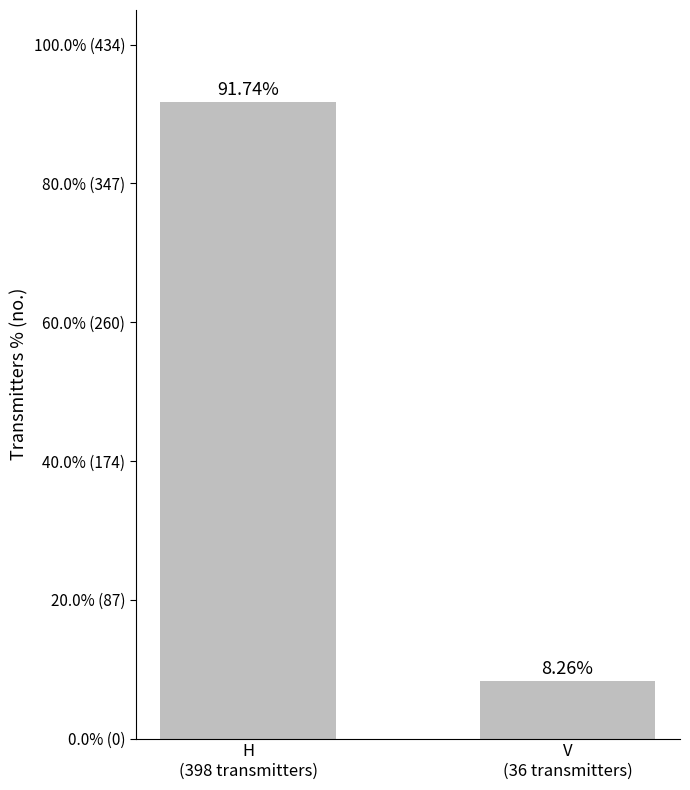

Where is the data nearest to the value 50?

H
(398 transmitters)